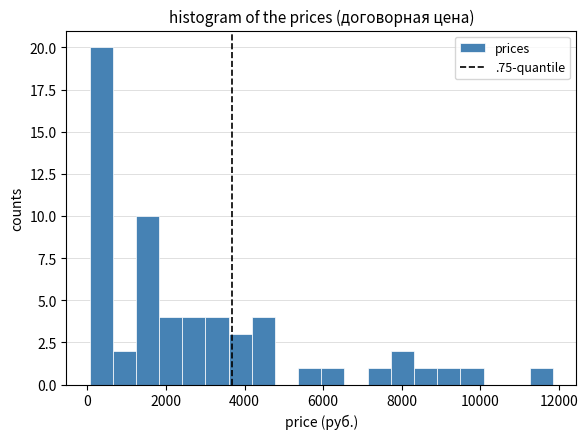

Read against the x-axis, roughly where is the centre of the tallest bar?

400